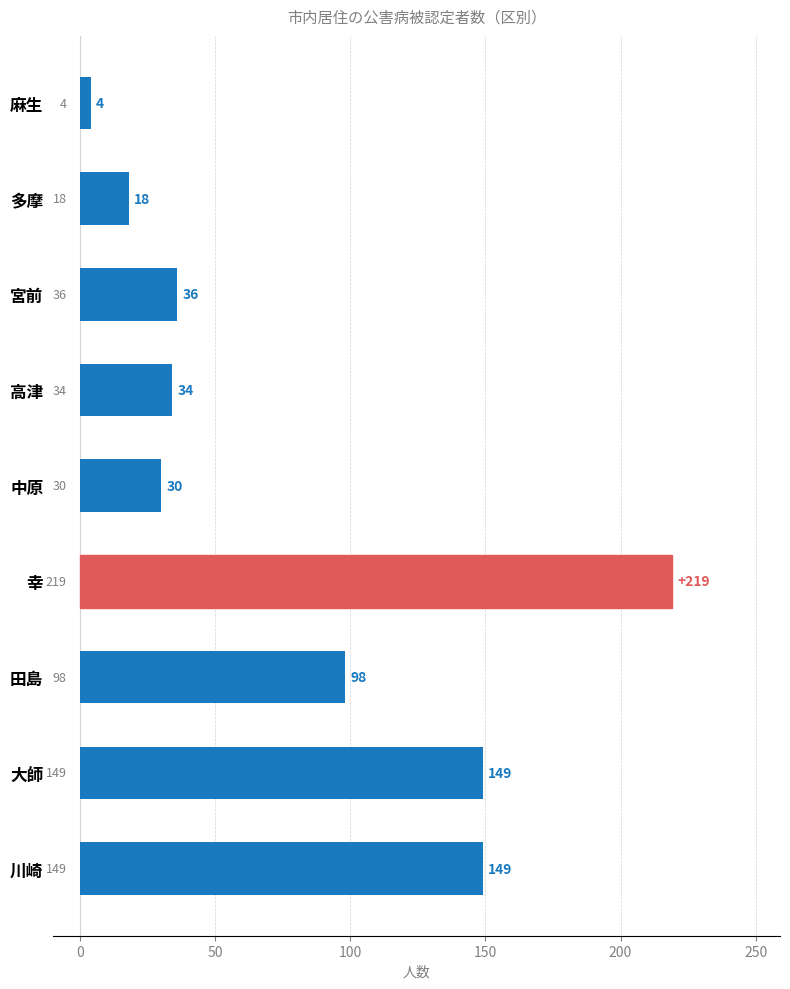

Read the value at 宮前, to the nearest 10.

40